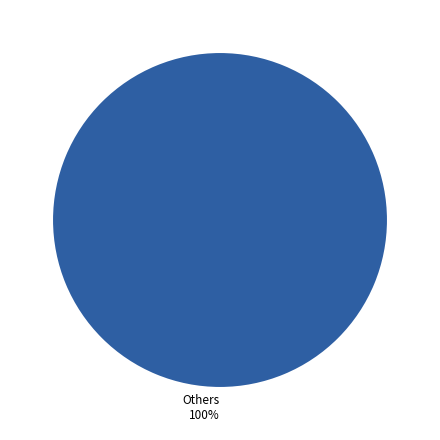

What percentage is the Others slice, to the nearest percent?

100%